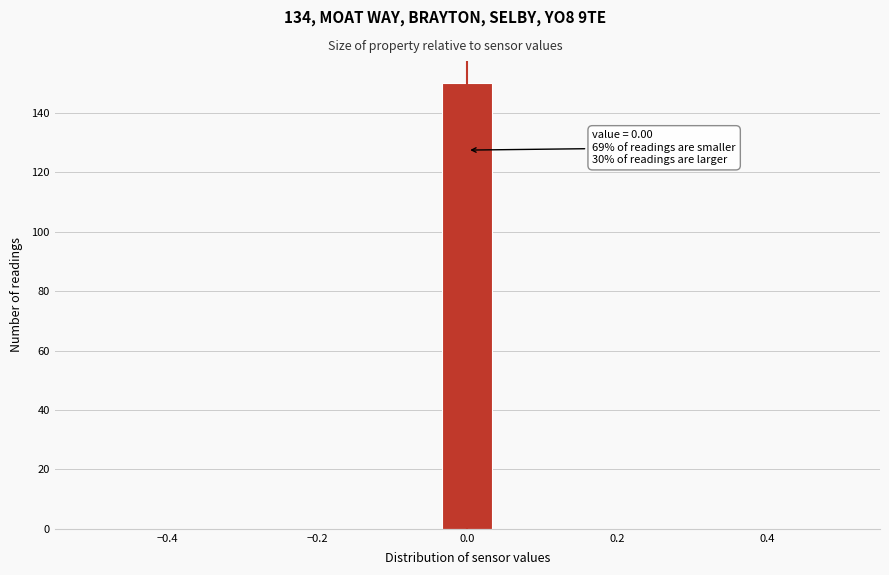

Read against the x-axis, roughly where is the centre of the tallest bar?

0.00